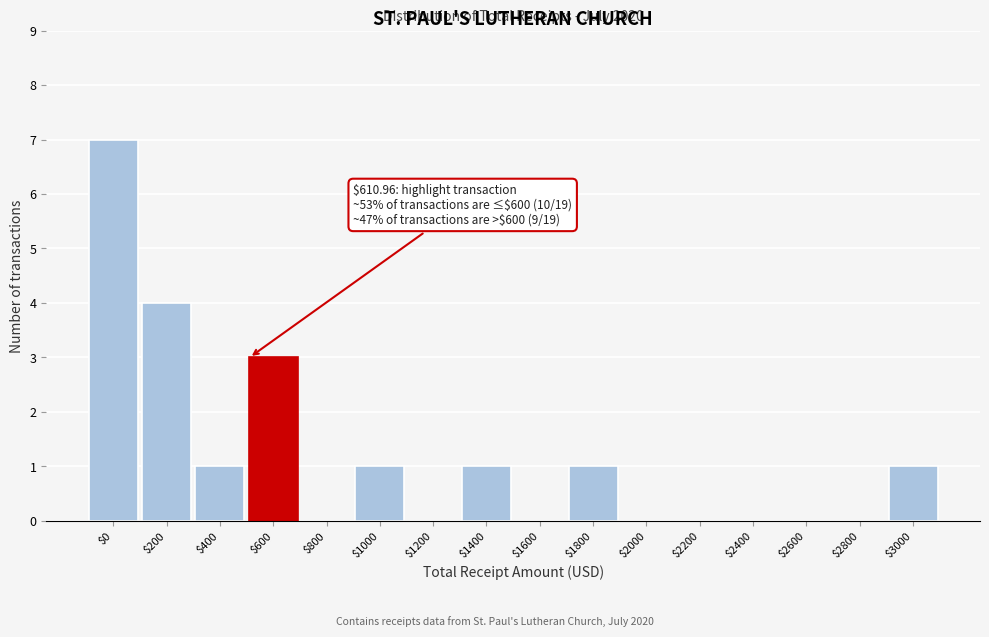

The chart shows a value of -2 at $800. True or false?

False